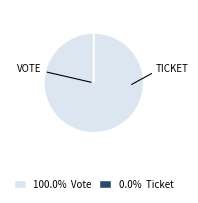

Rank the categories by value from highest to lowest.

Vote, Ticket